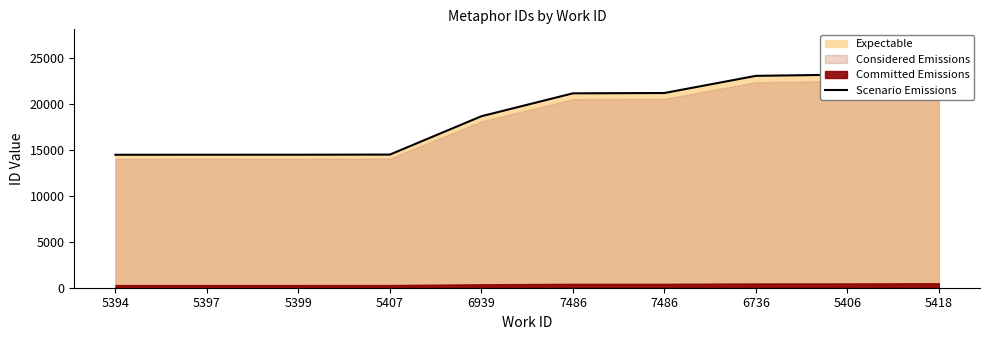

The chart shows a value of 14490 at 5397. True or false?

True